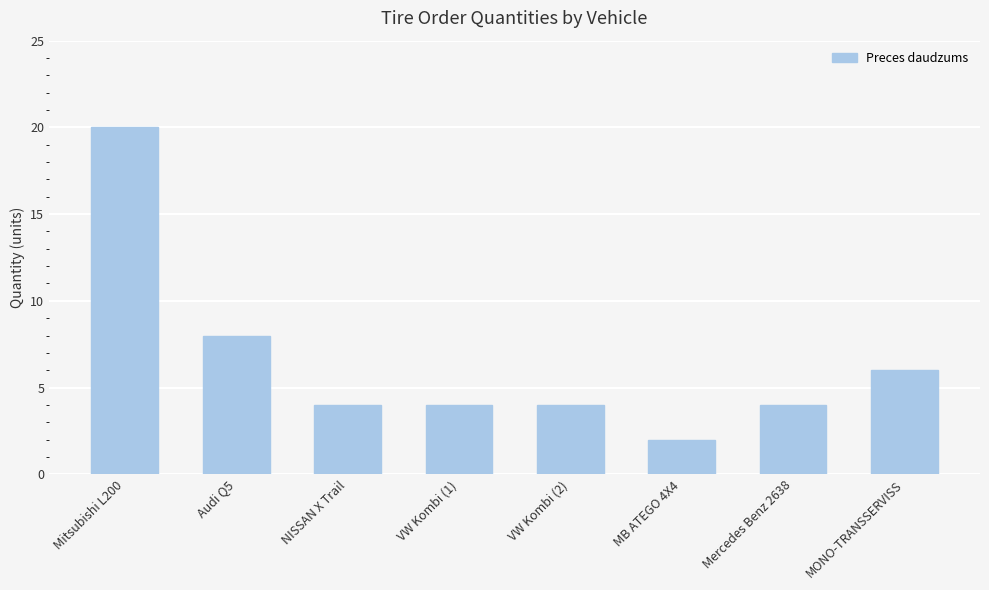

Read the value at Audi Q5, to the nearest 10.

10